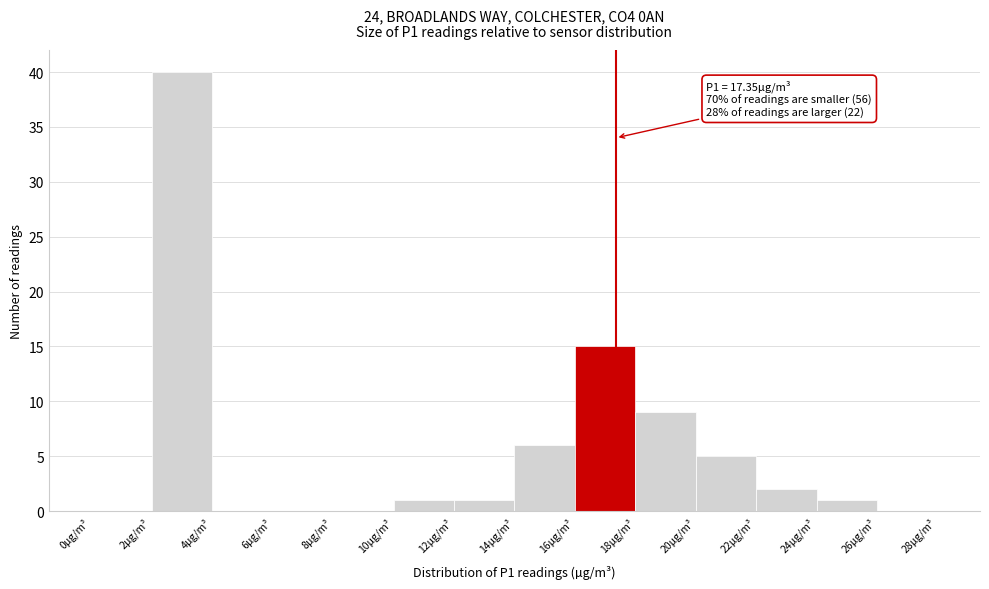

Which range on the x-axis has the tallest bar?

2 to 4